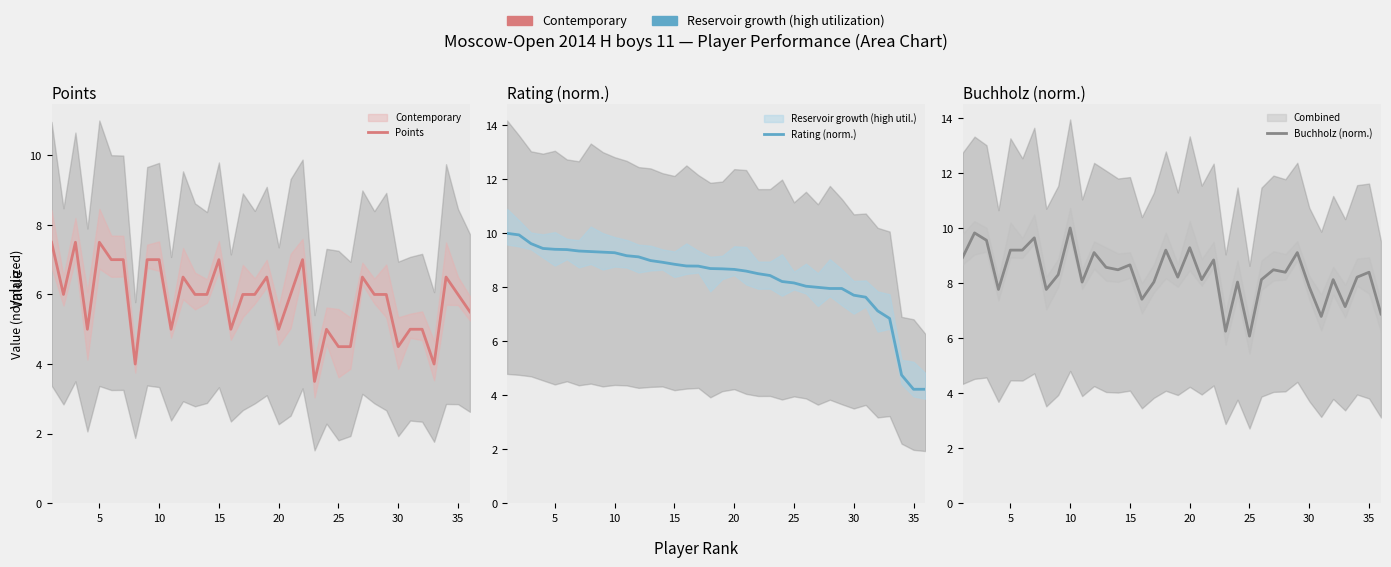

Is this an area chart (filled region under the line)?

No